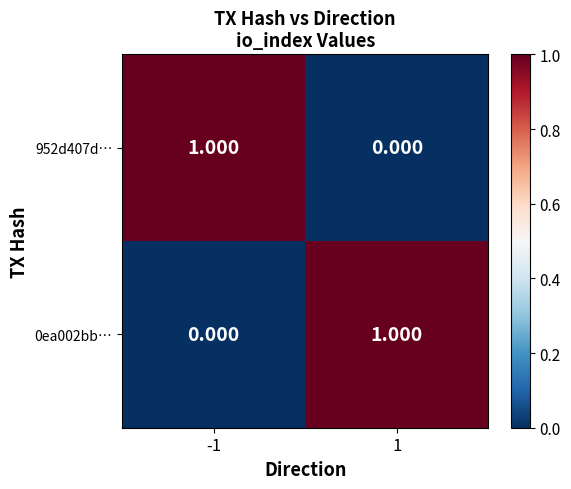

Is the value of 952d407d… at 1 greater than the value of 0ea002bb… at 1?

No